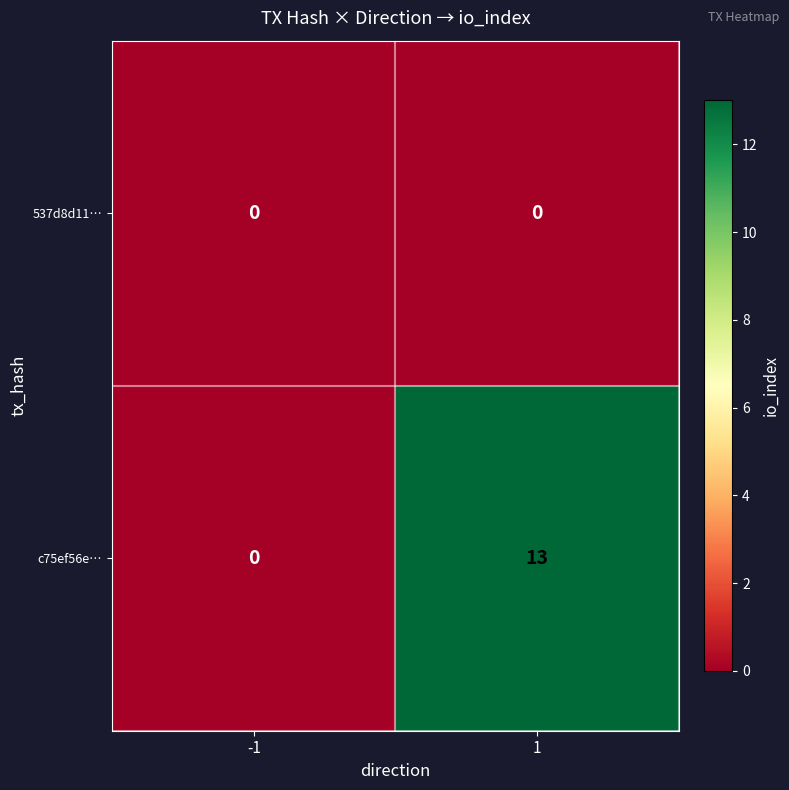

What is the maximum value shown in the chart?

13